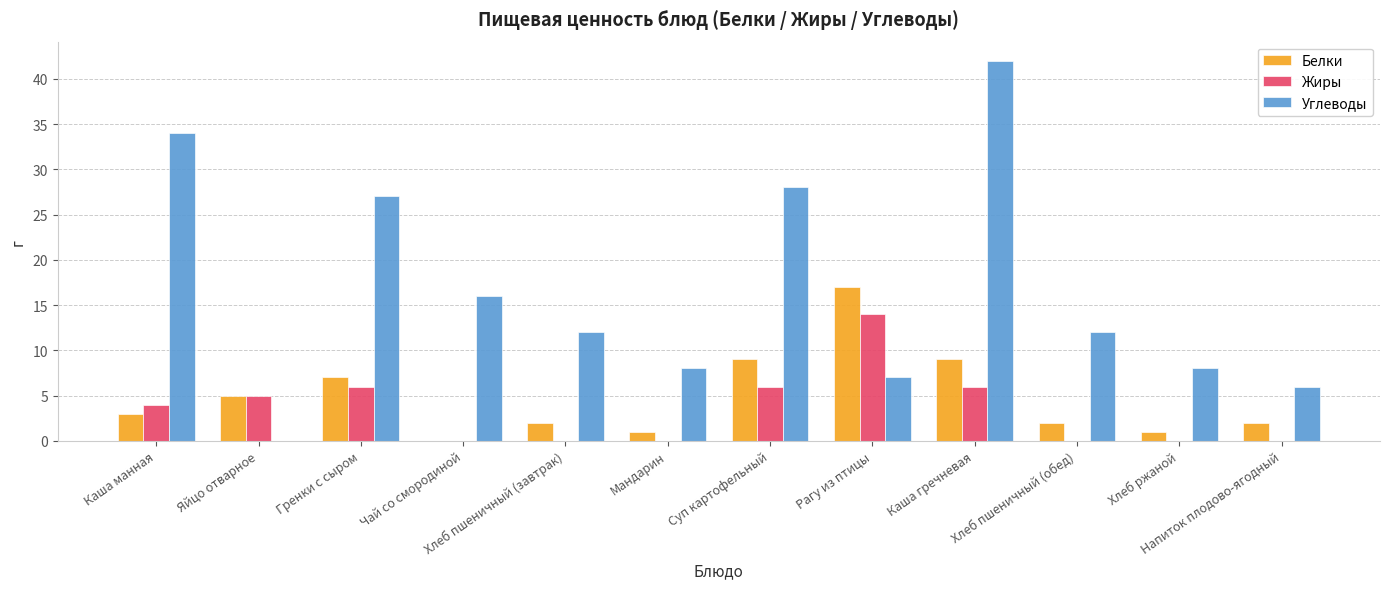

Are the bars grouped side by side (vs. stacked)?

Yes